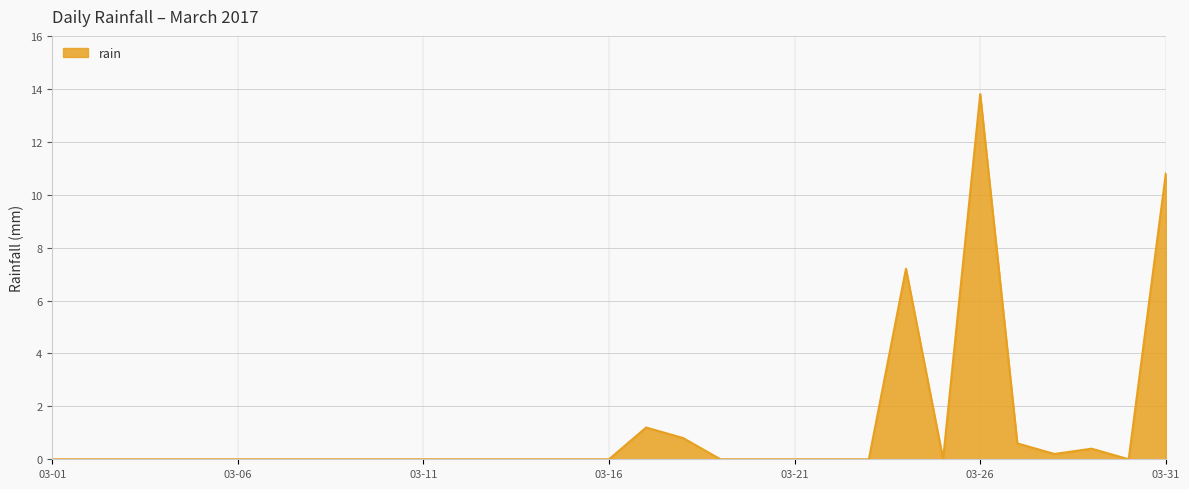

What is the maximum value shown in the chart?

13.8